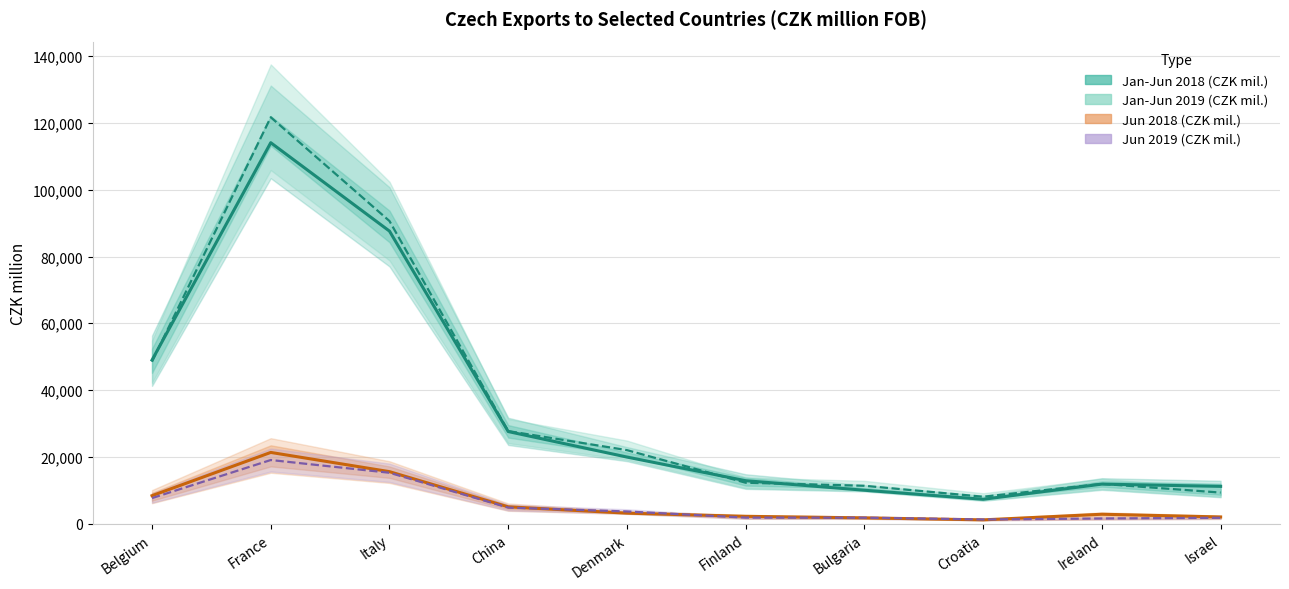

True or false: Jan-Jun 2019 (CZK mil.) has a value of 90614 at Italy.

True